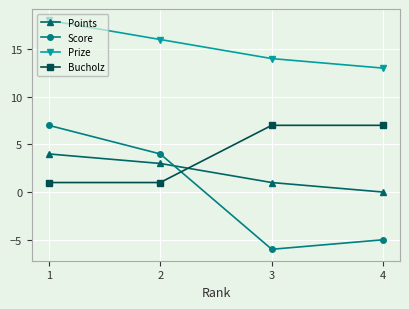

What is the greatest value displayed?

18